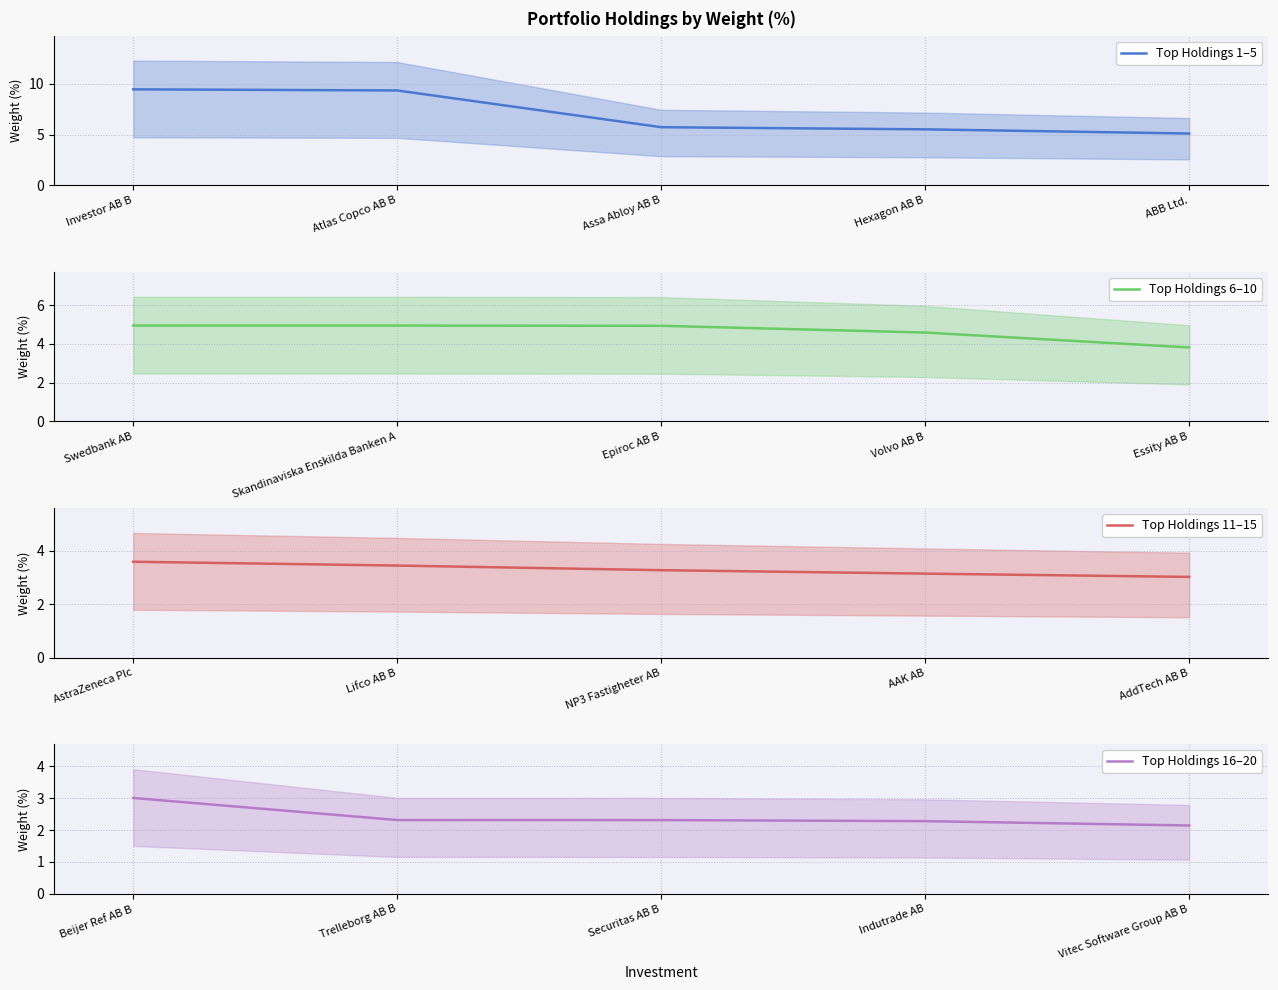

The Top Holdings 11–15 series shows 2.2 at Lifco AB B. True or false?

False